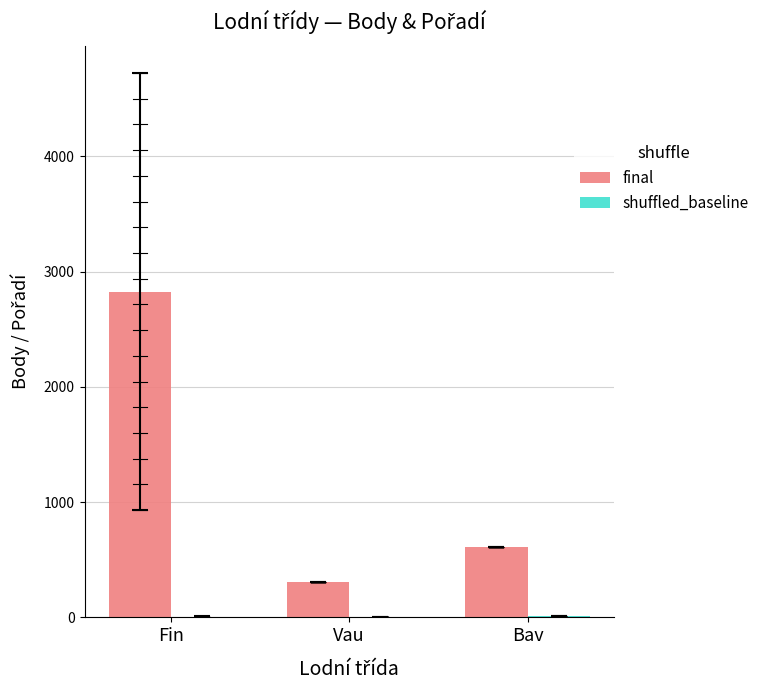

Is it true that final equals 2827.9 at Fin?

True